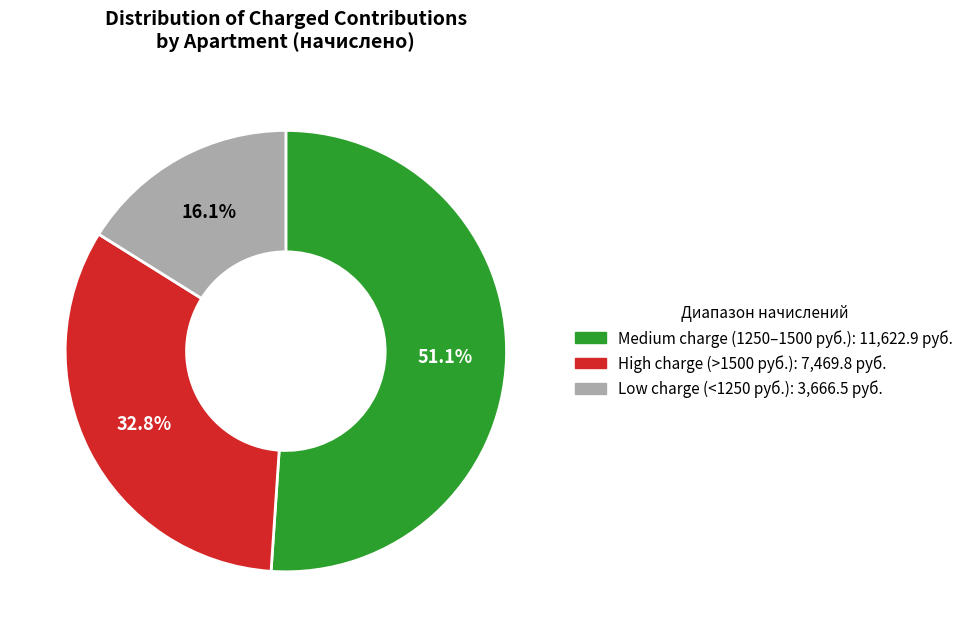

Is there any slice that represents more than half of the pie?

Yes